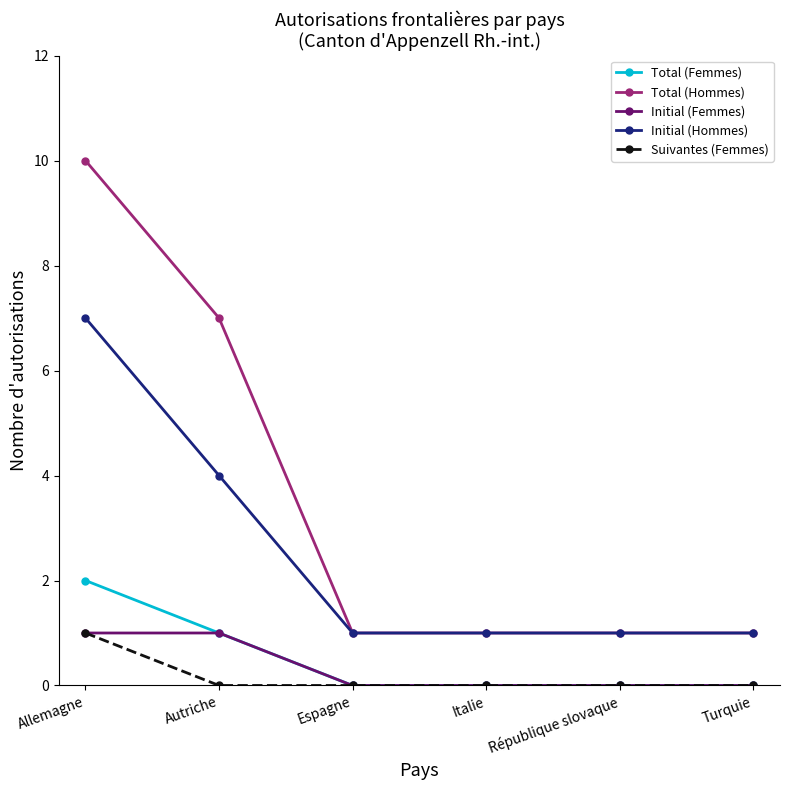

True or false: Initial (Femmes) has more than 2 interior local peaks.

False